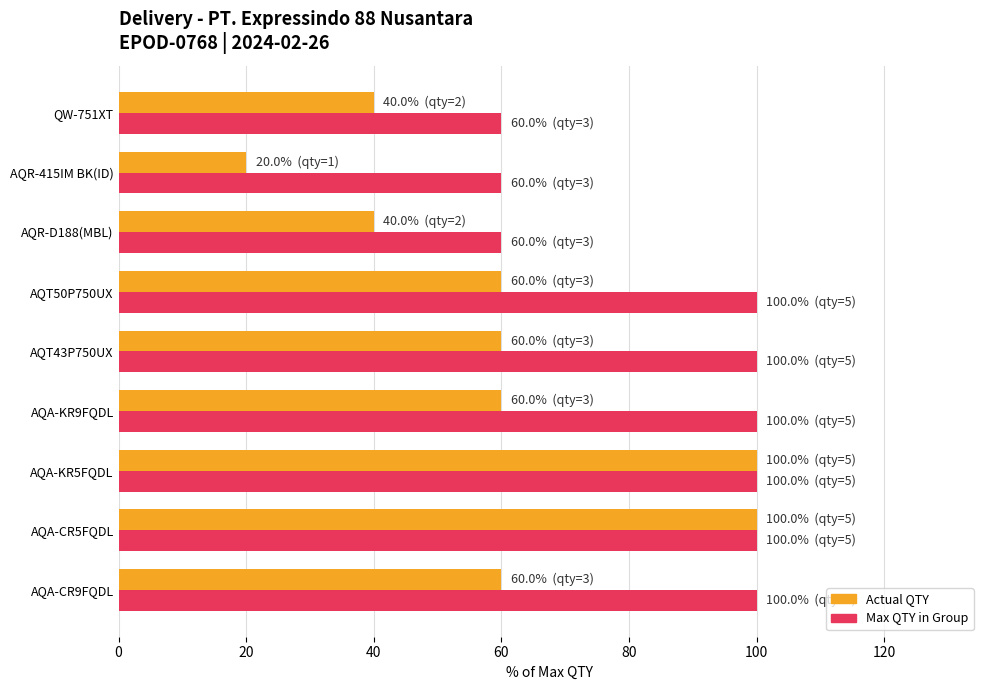

List the series in order of their overall mean, lowest first.

Actual QTY, Max QTY in Group